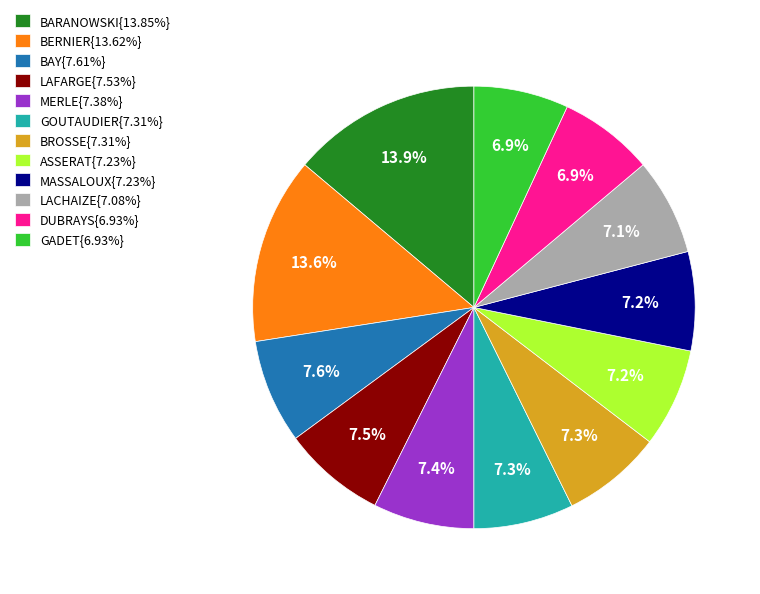

What percentage do BAY{7.61%} and ASSERAT{7.23%} together represent?

14.8%